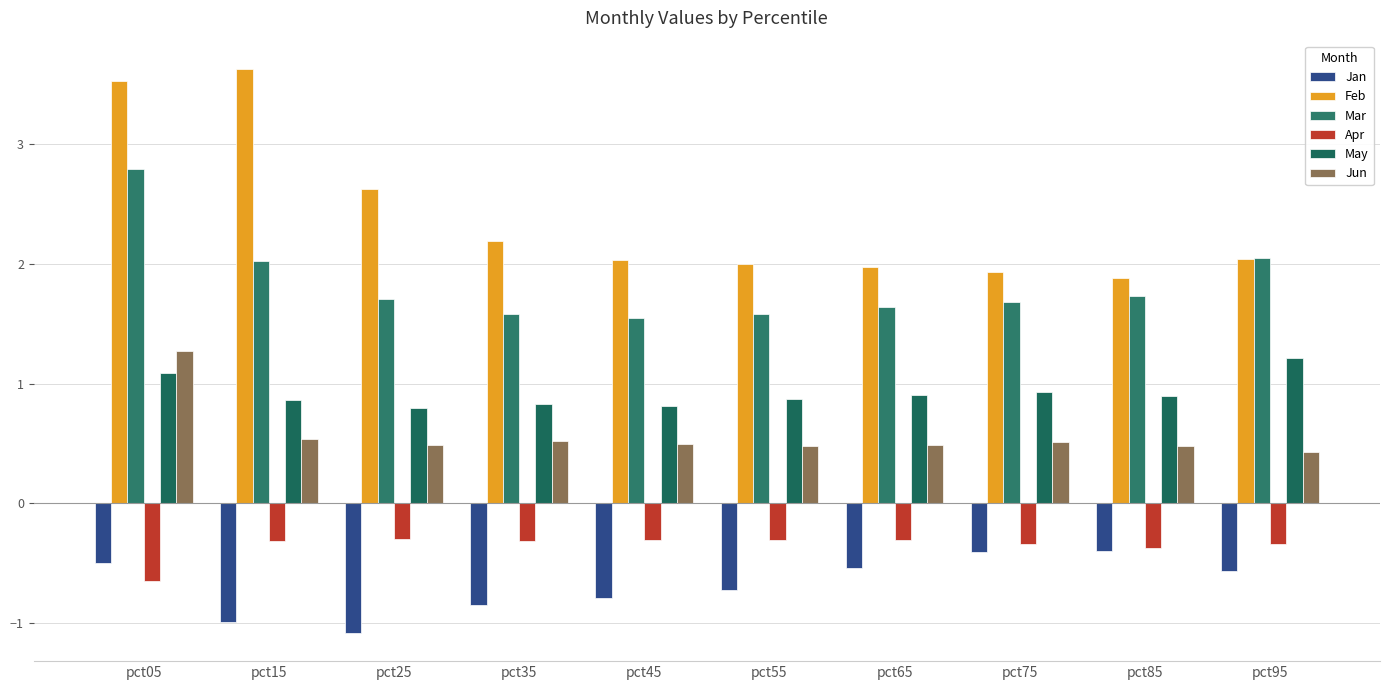

What is the difference between the highest and lowest values at pct55?

2.7